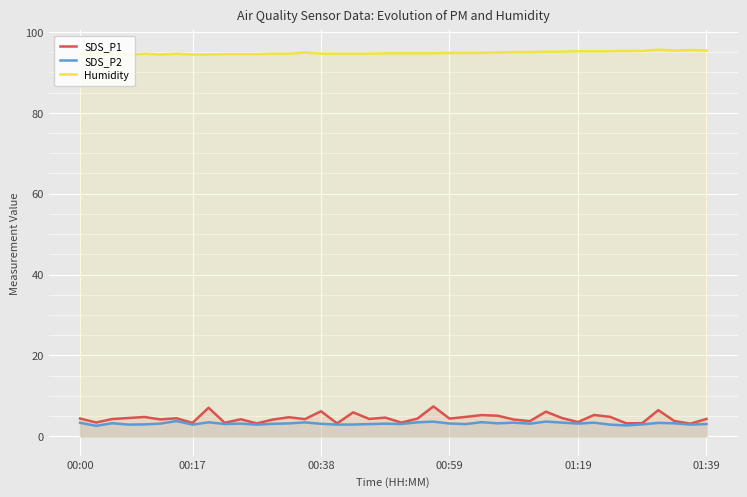

What position from the left is 30?

31